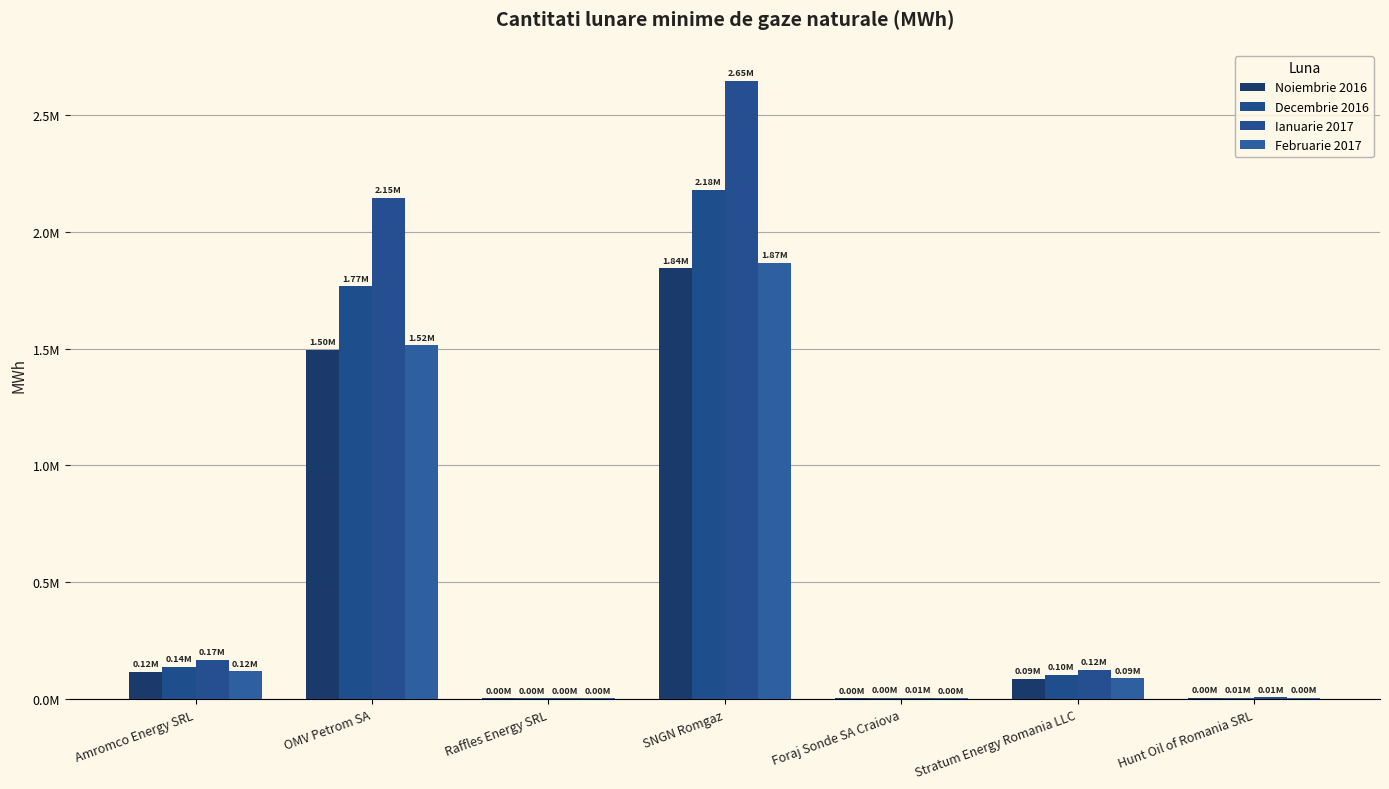

List the series in order of their peak value, highest first.

Ianuarie 2017, Decembrie 2016, Februarie 2017, Noiembrie 2016